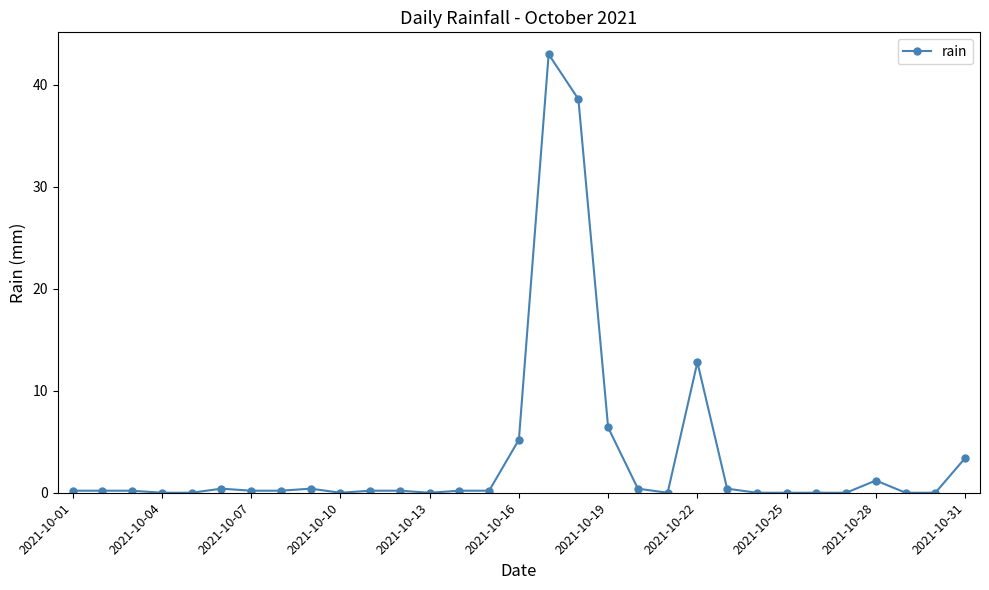

True or false: the data has more than 0 interior local peaks.

True